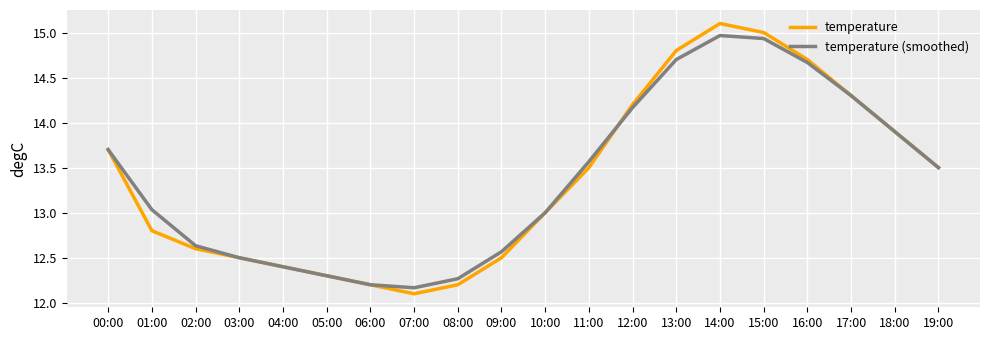

Which series changed the most between 12:00 and 13:00?

temperature